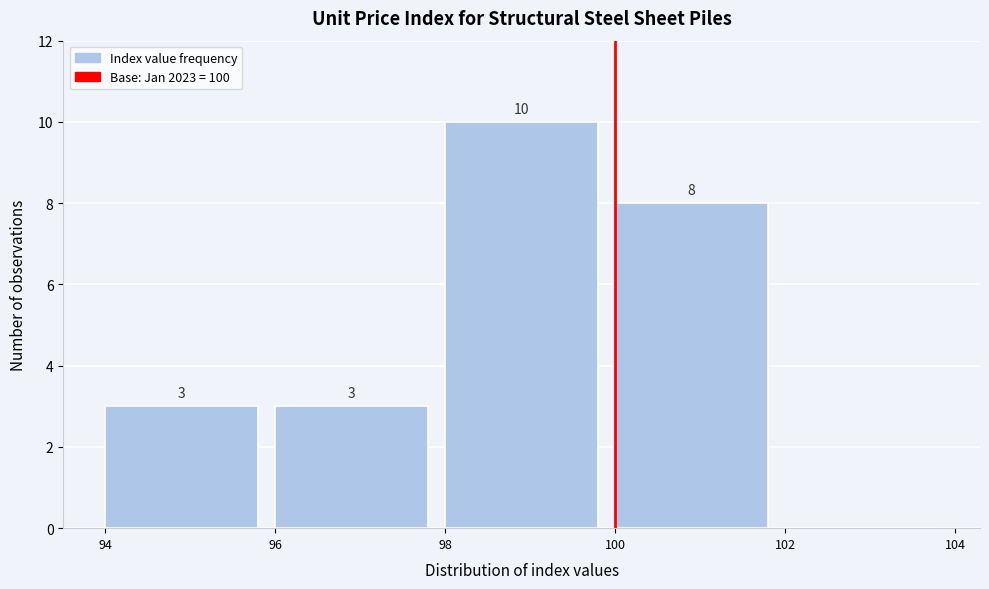

Over which range of the x-axis is the bar tallest?

98 to 100